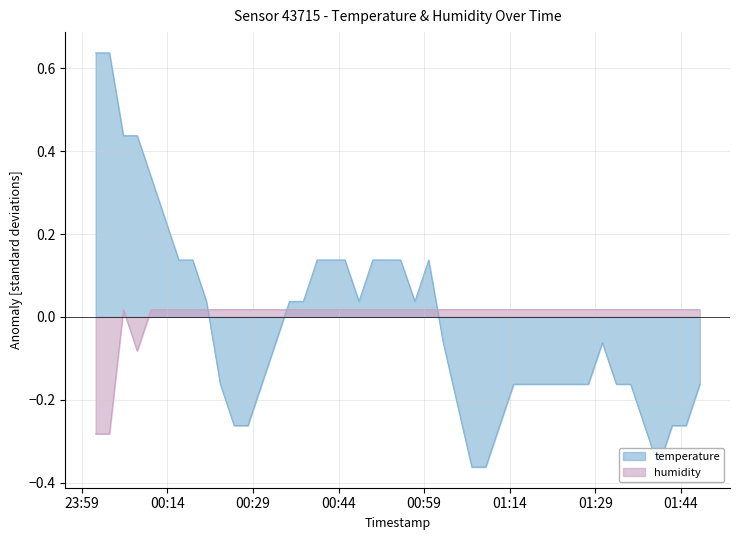

Where do temperature and humidity first cross each other?

2023-06-04T00:20:51 and 2023-06-04T00:23:17